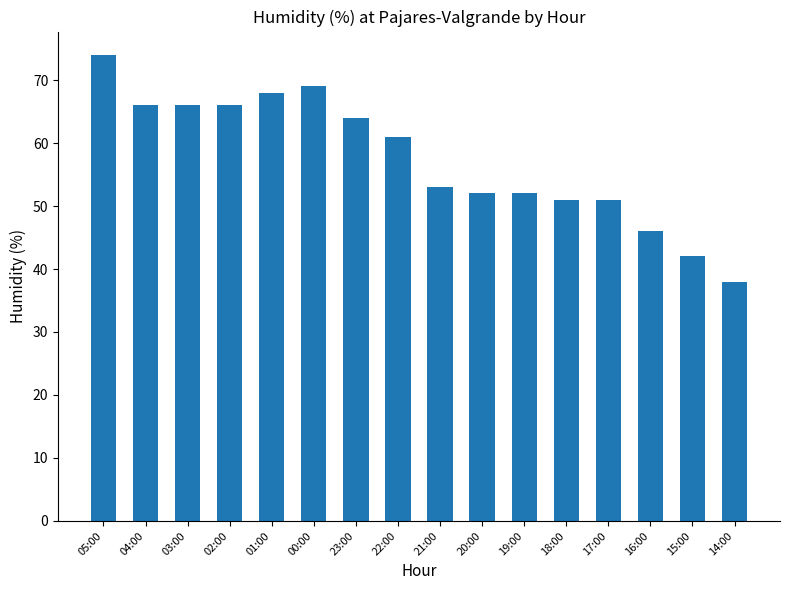

What is the greatest value displayed?

74